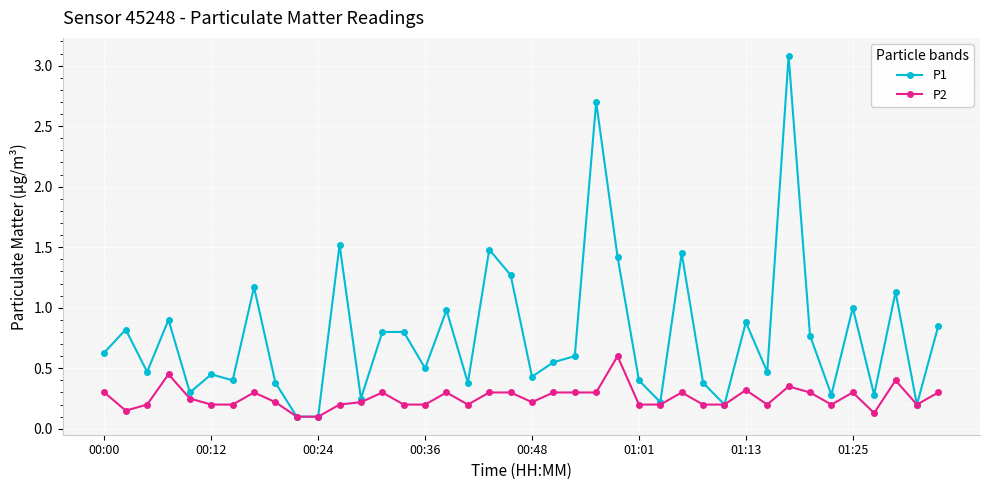

Which series has the largest total across all categories?

P1